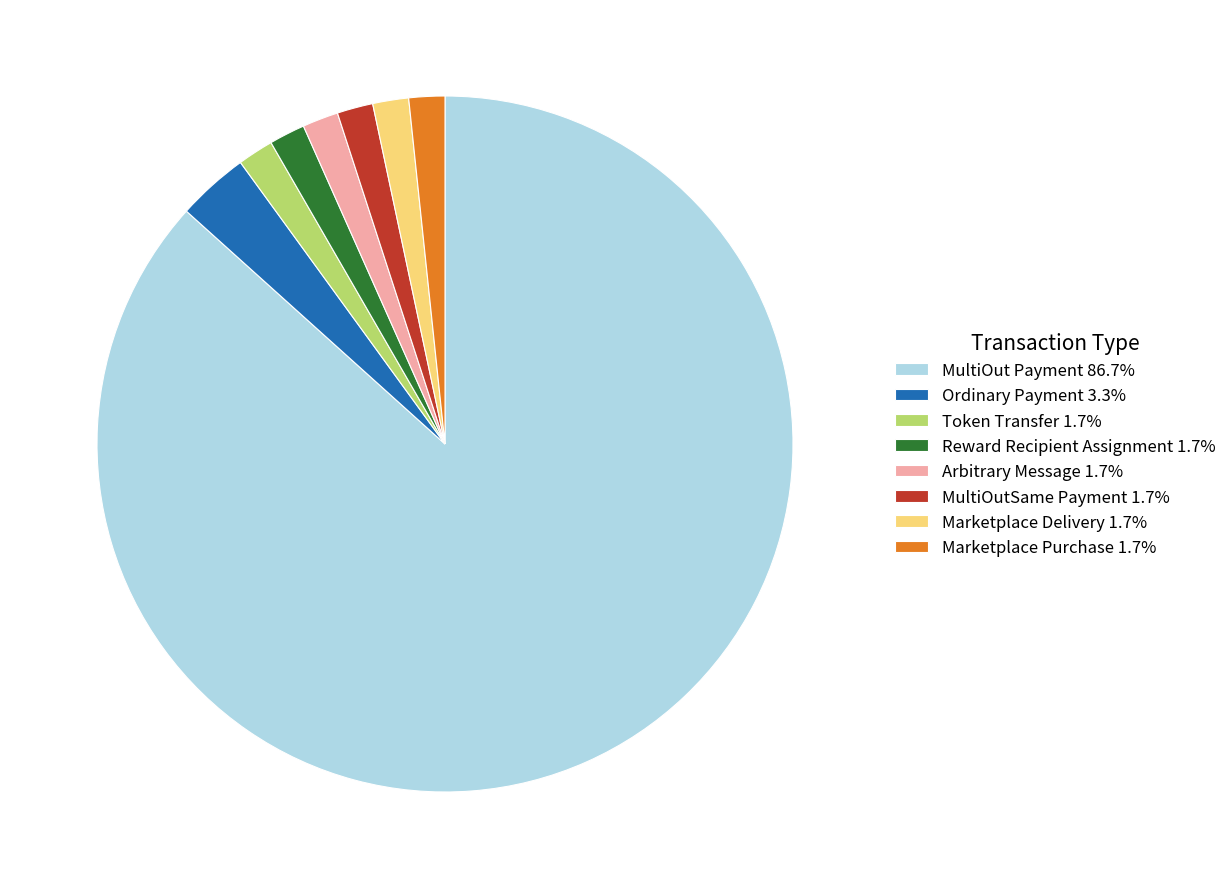

Combined, do Marketplace Purchase 1.7% and Reward Recipient Assignment 1.7% account for over 50%?

No